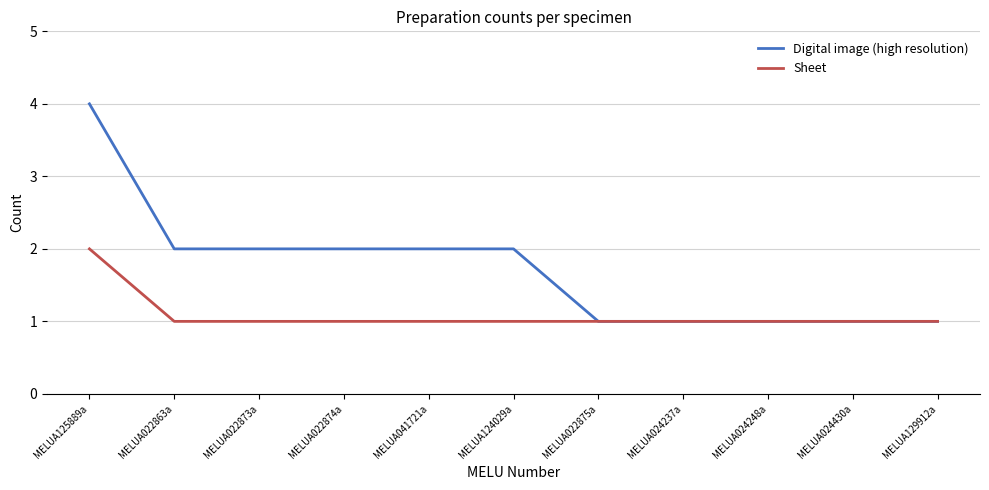

What position from the right is MELUA022875a?

5